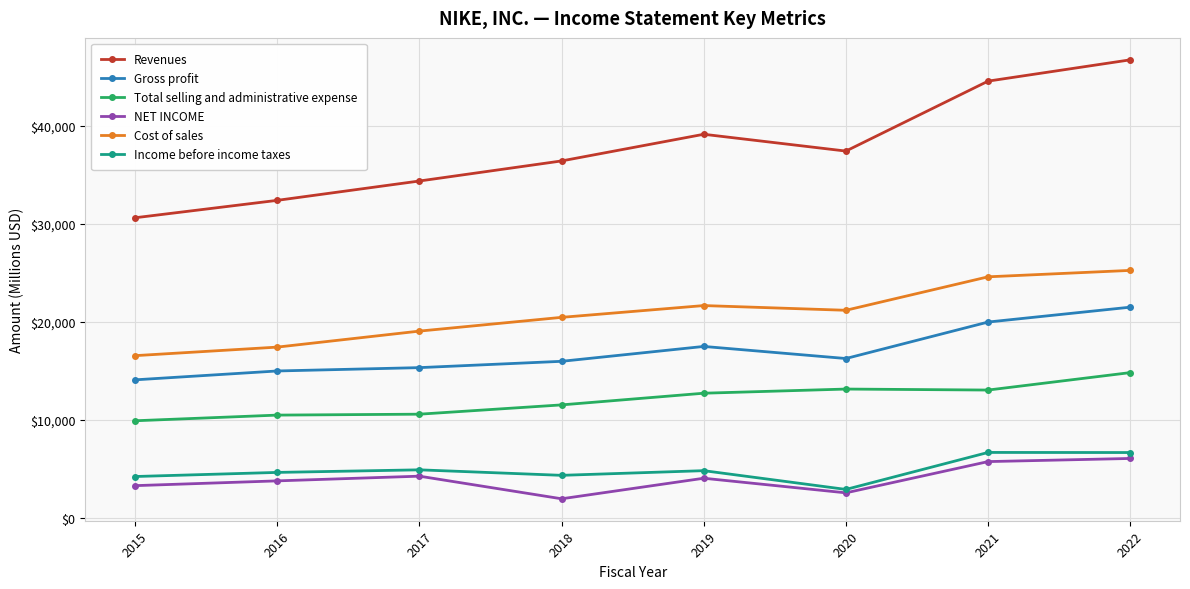

How many data points in Gross profit are less than 16241?

4